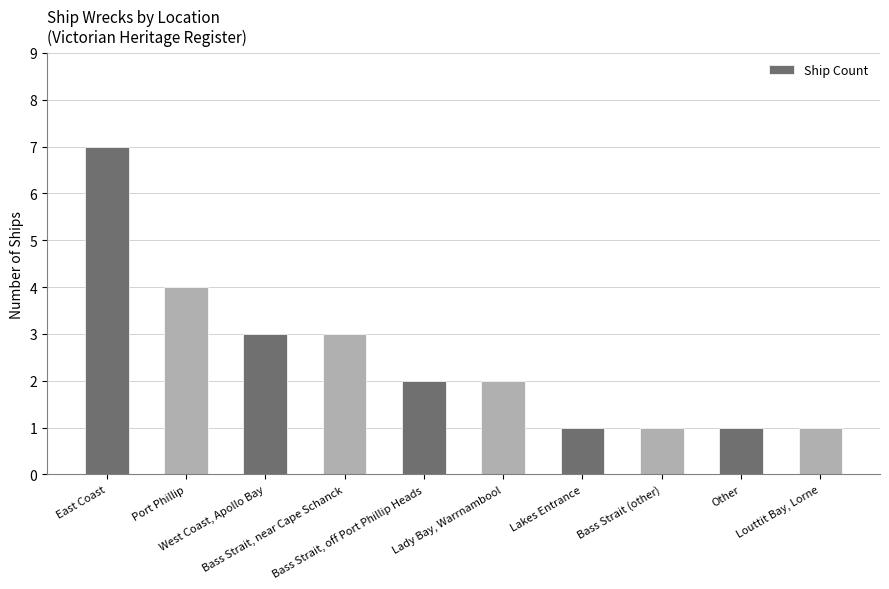

Which label corresponds to the largest value in the chart?

East Coast